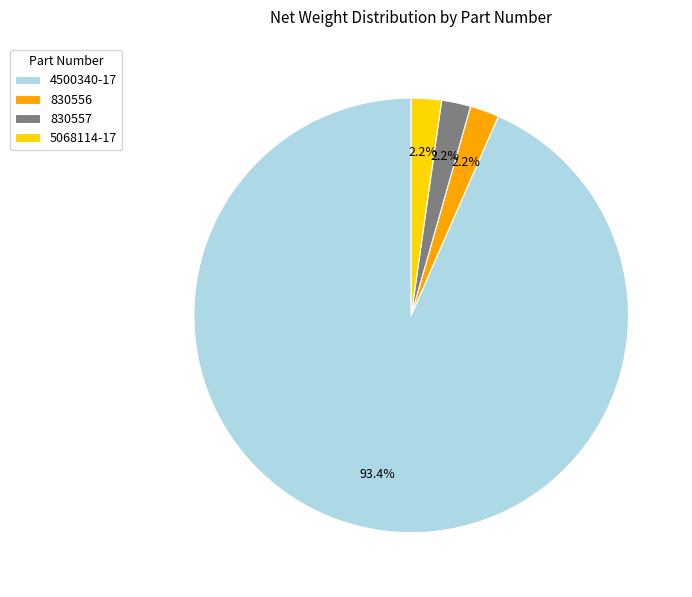

What is the ratio of the value at 830557 to the value at 5068114-17?

1.0